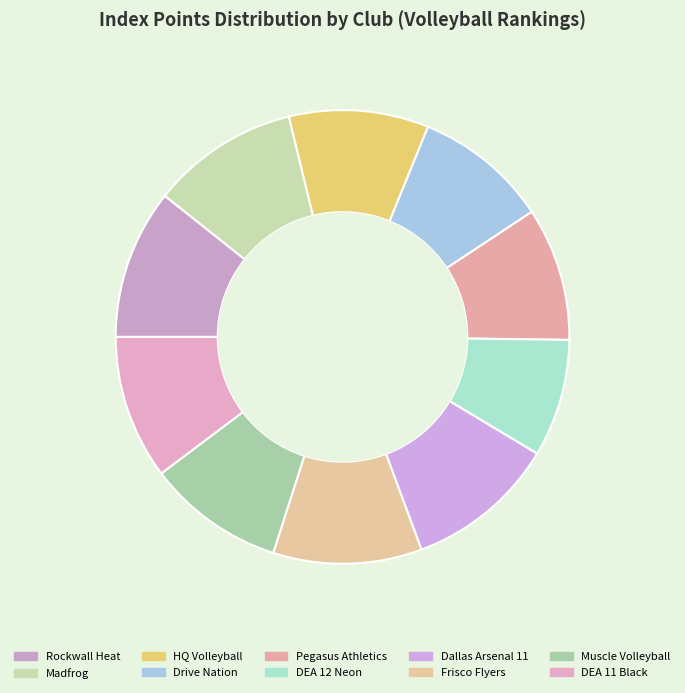

Rank the categories by value from highest to lowest.

Dallas Arsenal VBC, Rockwall Heat Volleyball Club, Frisco Flyers Volleyball Club, Madfrog, DEA Volleyball 11, HQ Volleyball, Muscle Volleyball, Drive Nation Volleyball, Pegasus Athletics Club, DEA Volleyball